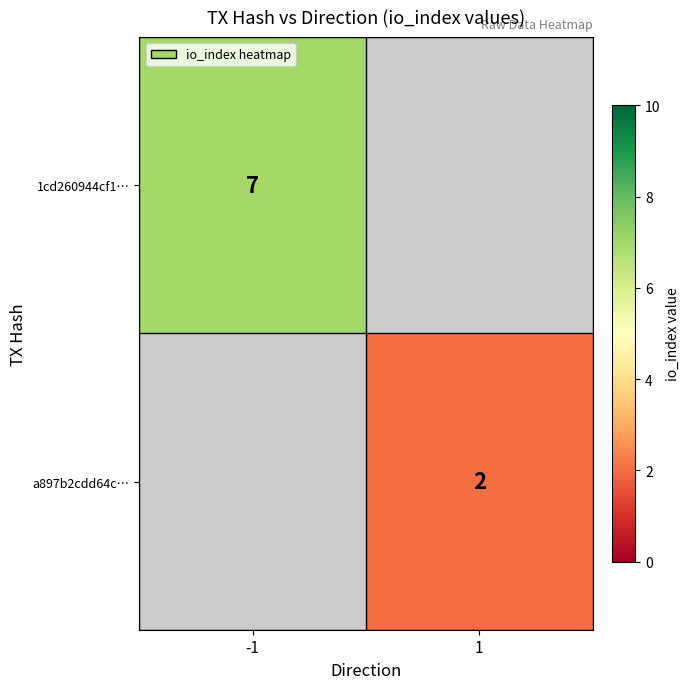

How many categories are shown in the chart?

2